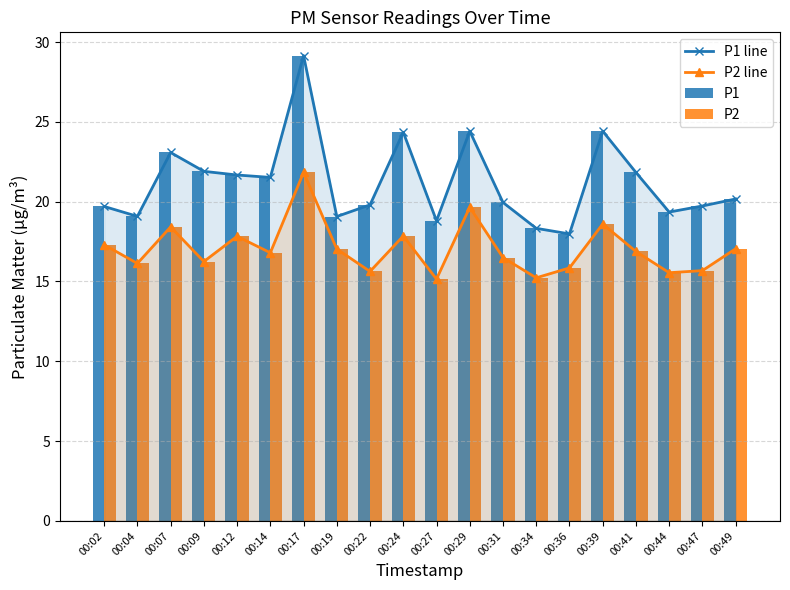

The P1 series shows 3.9 at 00:44. True or false?

False